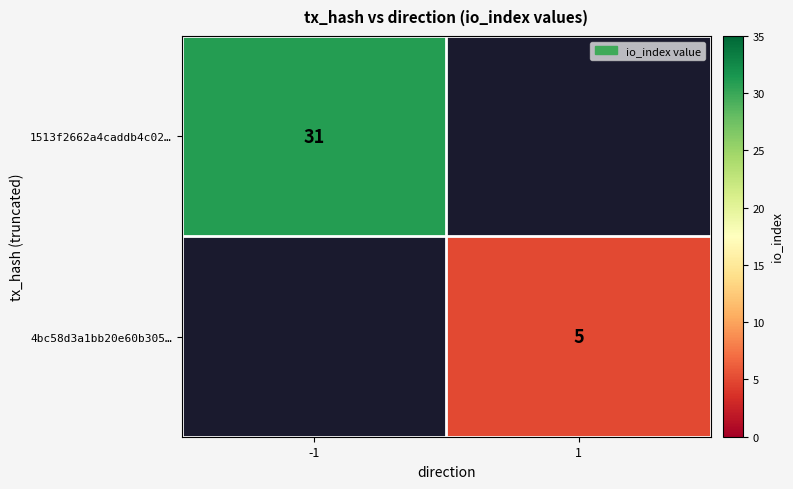

True or false: 4bc58d3a1bb20e60b305… has a value of 5 at 1.

True